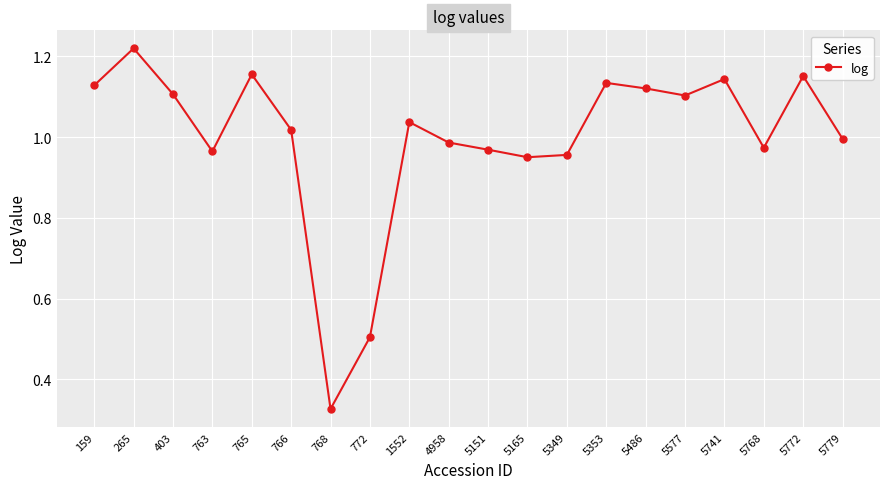

True or false: the data shows 1.0 at 5165.

True